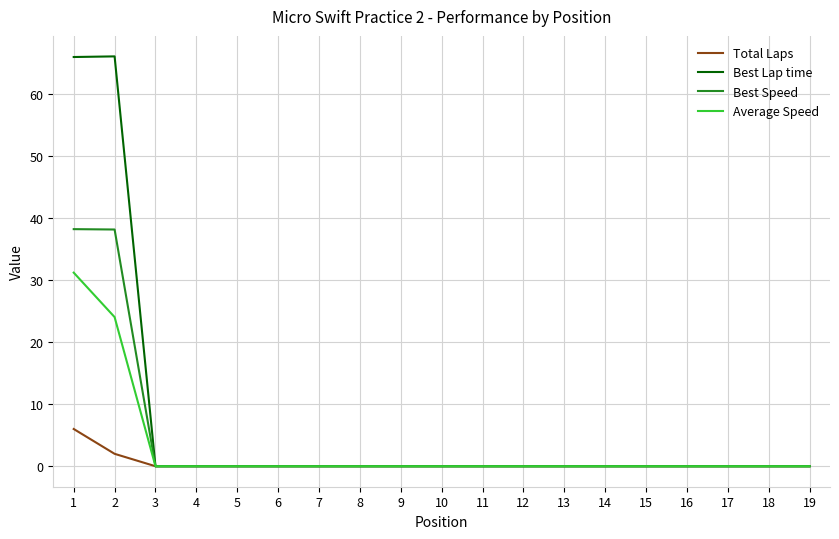

Rank the series by their maximum value, from lowest to highest.

Total Laps, Average Speed, Best Speed, Best Lap time